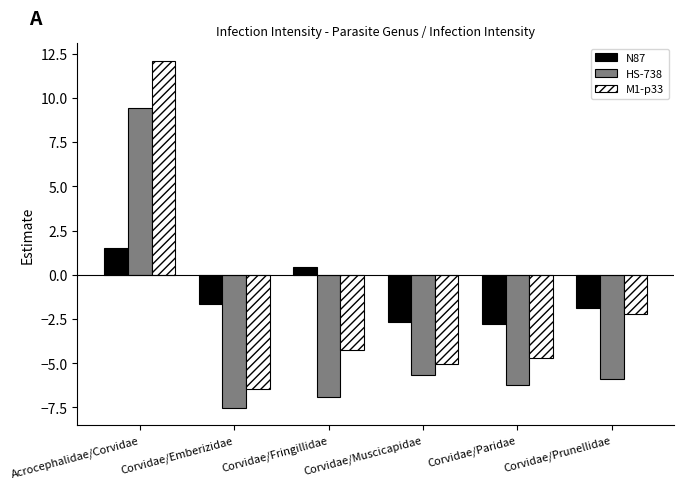

What is the difference between the maximum and second lowest values in the N87 series?

4.2